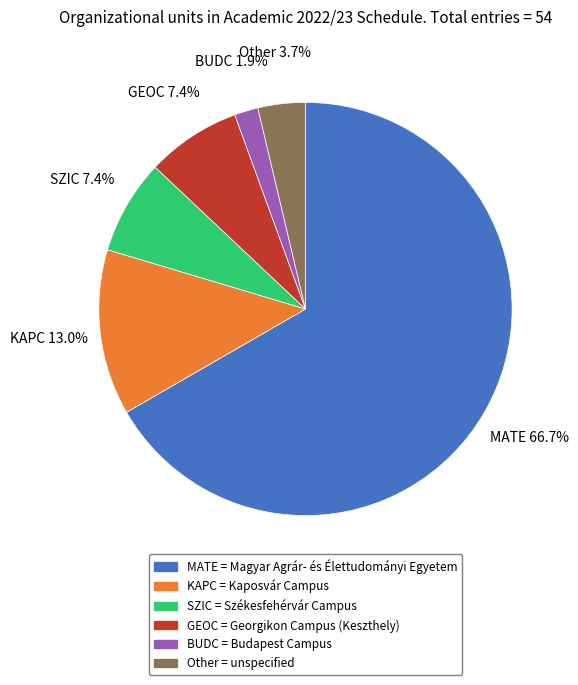

Is the sum of Other = unspecified and SZIC = Székesfehérvár Campus greater than half?

No